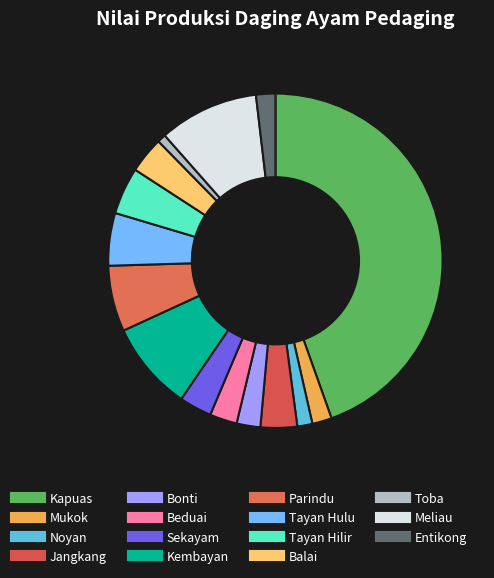

Between Kapuas and Balai, which is larger?

Kapuas